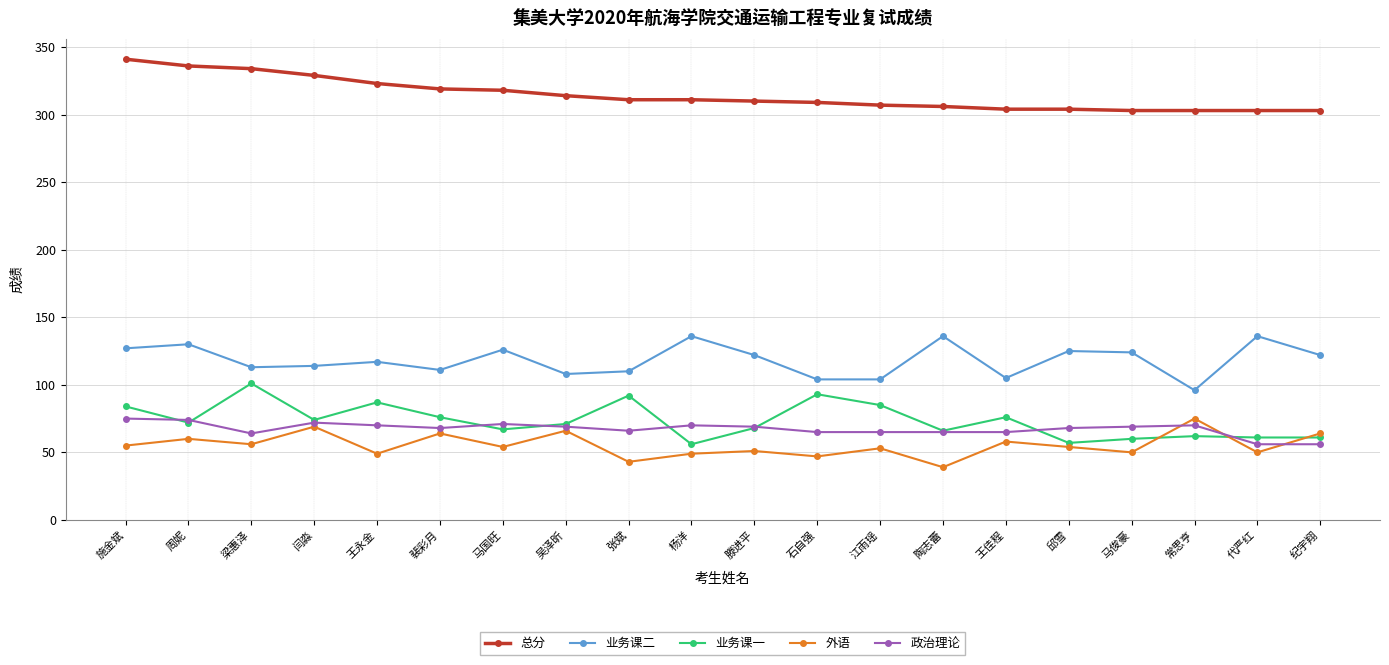

What is the greatest value displayed?

341